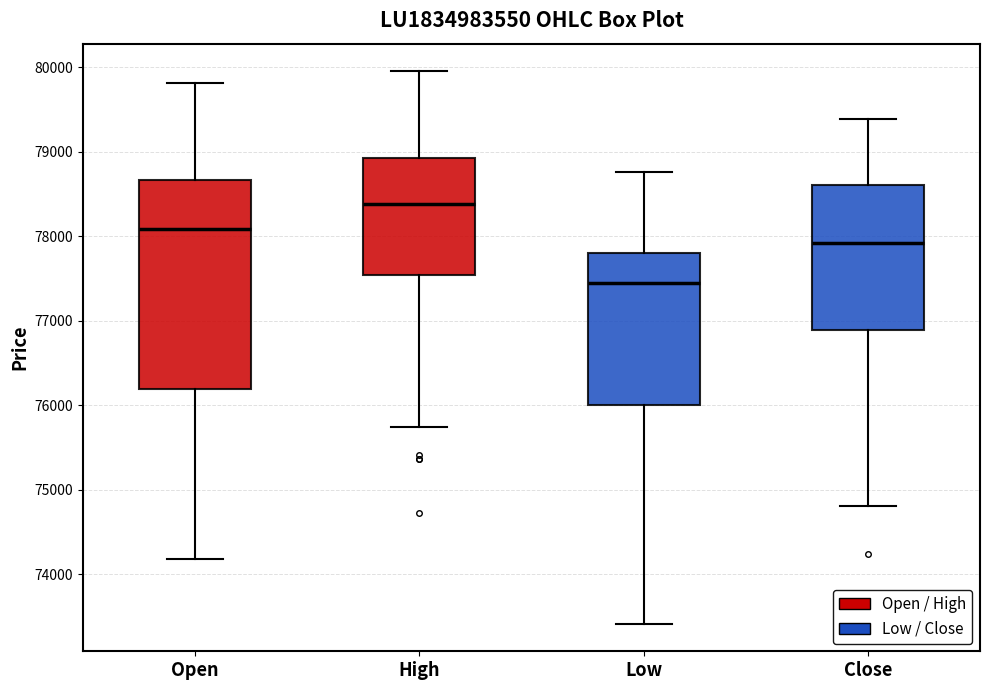

Which box has the lowest median line?

Low